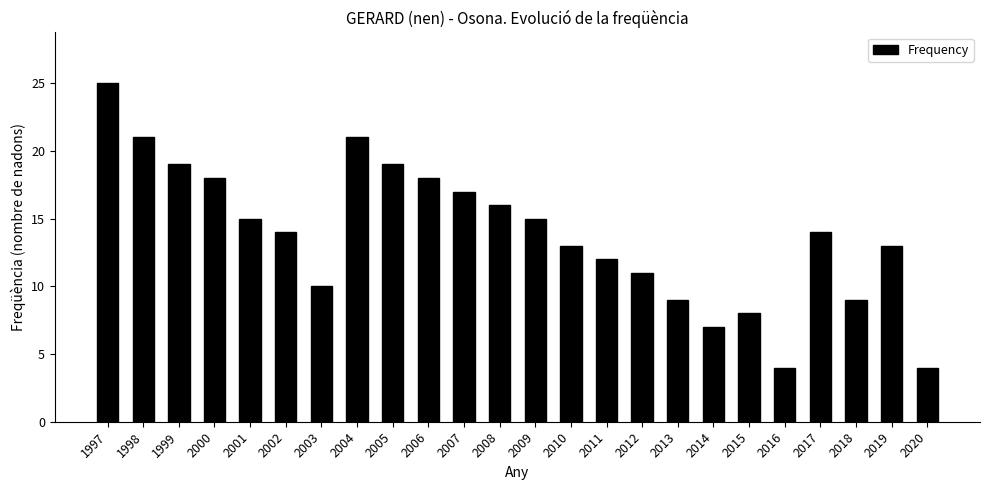

Reading left to right, extract all data points from this chart.

1997=25	1998=21	1999=19	2000=18	2001=15	2002=14	2003=10	2004=21	2005=19	2006=18	2007=17	2008=16	2009=15	2010=13	2011=12	2012=11	2013=9	2014=7	2015=8	2016=4	2017=14	2018=9	2019=13	2020=4